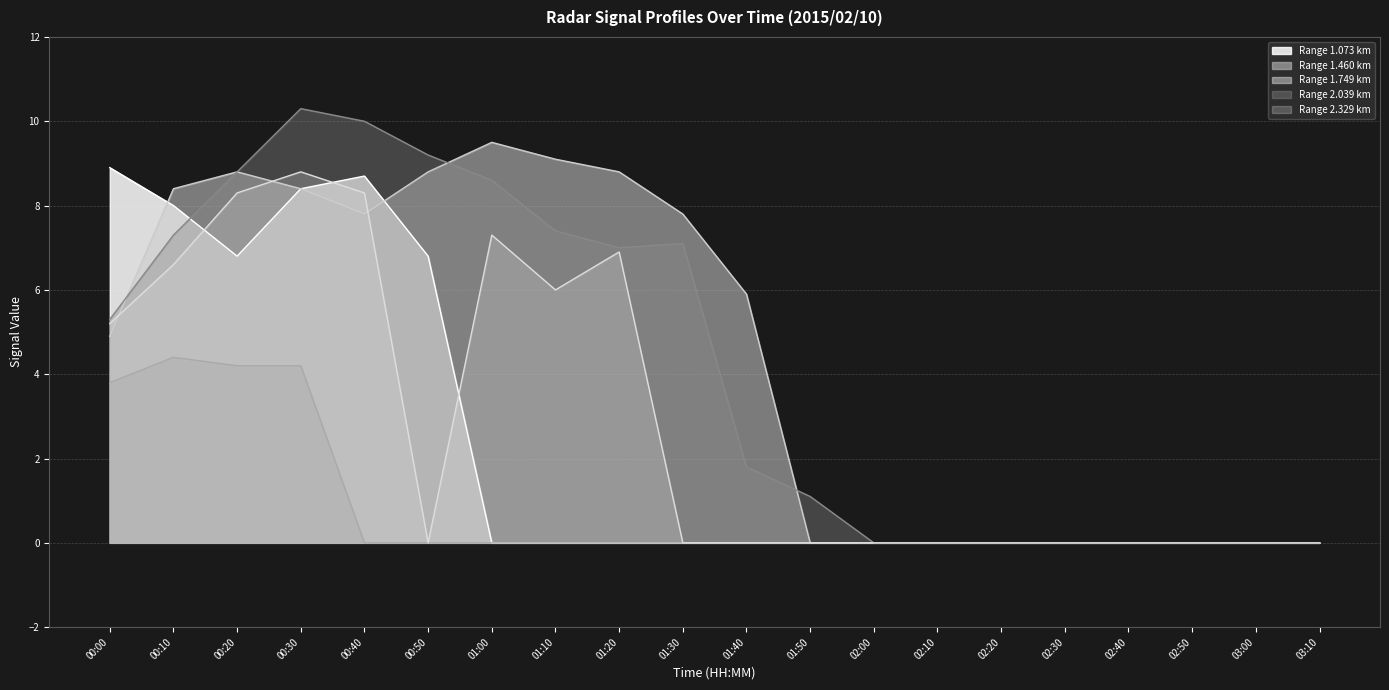

Count the number of categories in the chart.

20